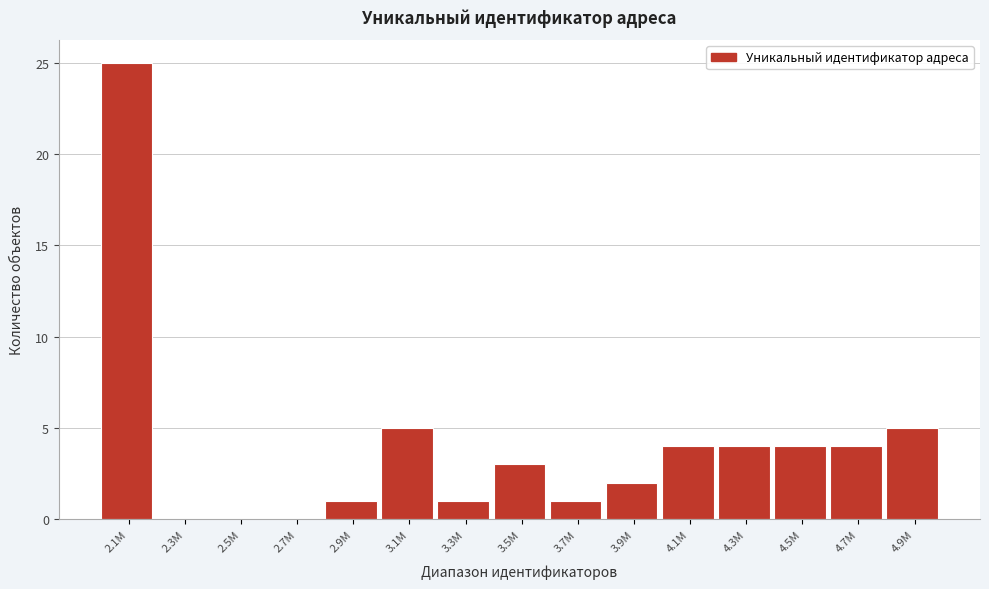

Reading left to right, list all the values displayed in this chart.

2.1M=25	2.3M=0	2.5M=0	2.7M=0	2.9M=1	3.1M=5	3.3M=1	3.5M=3	3.7M=1	3.9M=2	4.1M=4	4.3M=4	4.5M=4	4.7M=4	4.9M=5